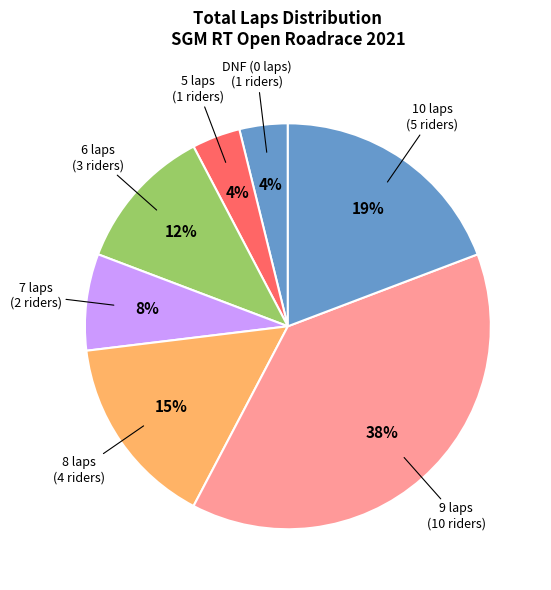

Count the number of slices in the pie.

7